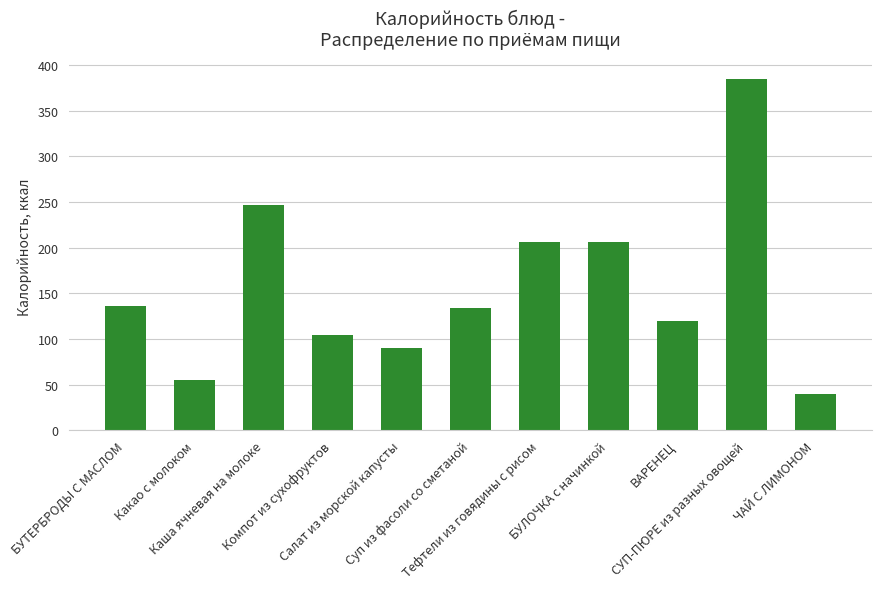

Is it true that the value at БУЛОЧКА с начинкой is 275.5?

False